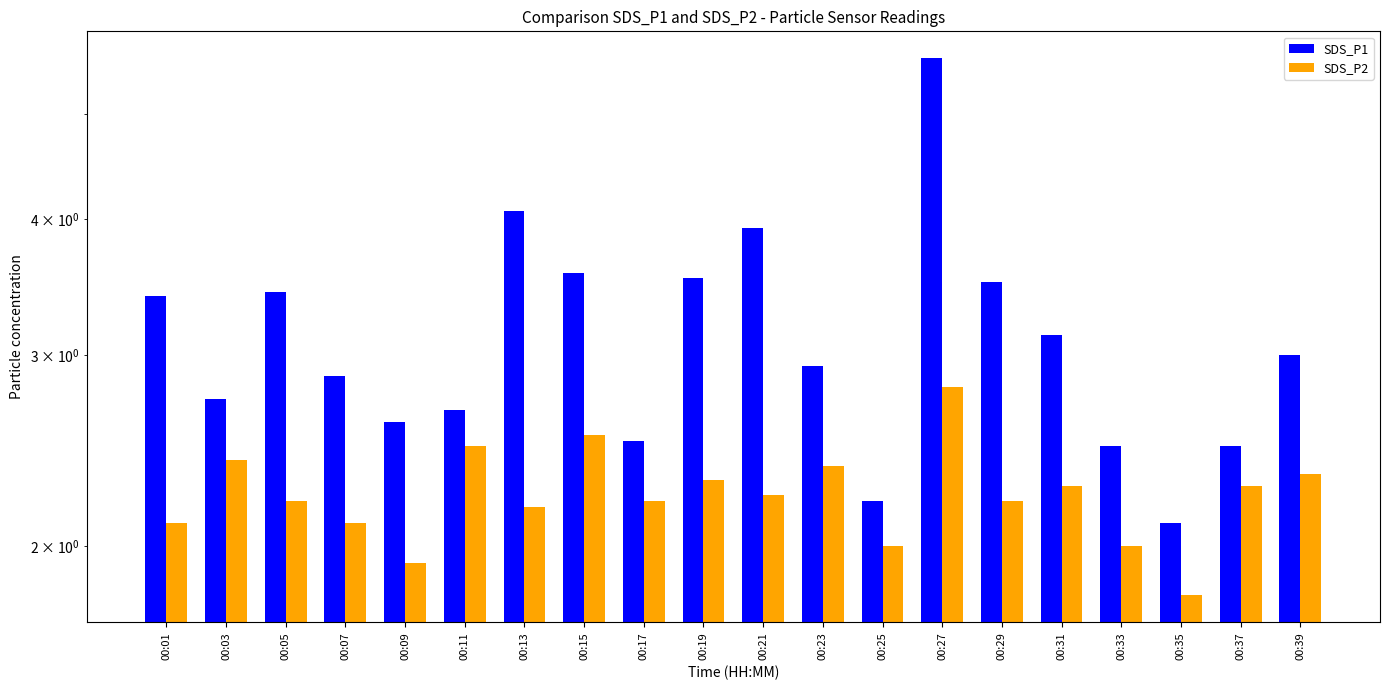

True or false: SDS_P1 has a value of 1.5 at 00:11.

False